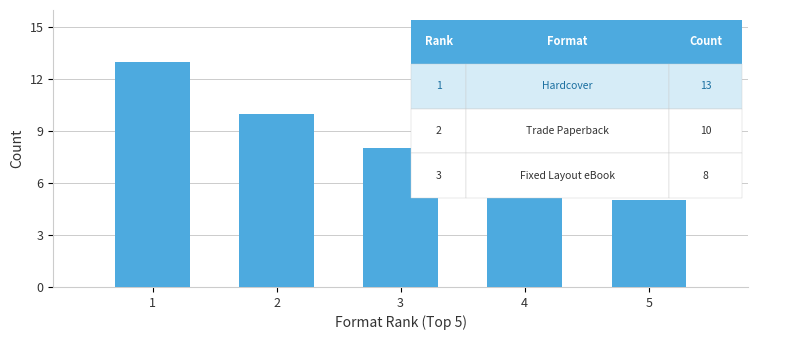

What is the approximate value at 5?

5